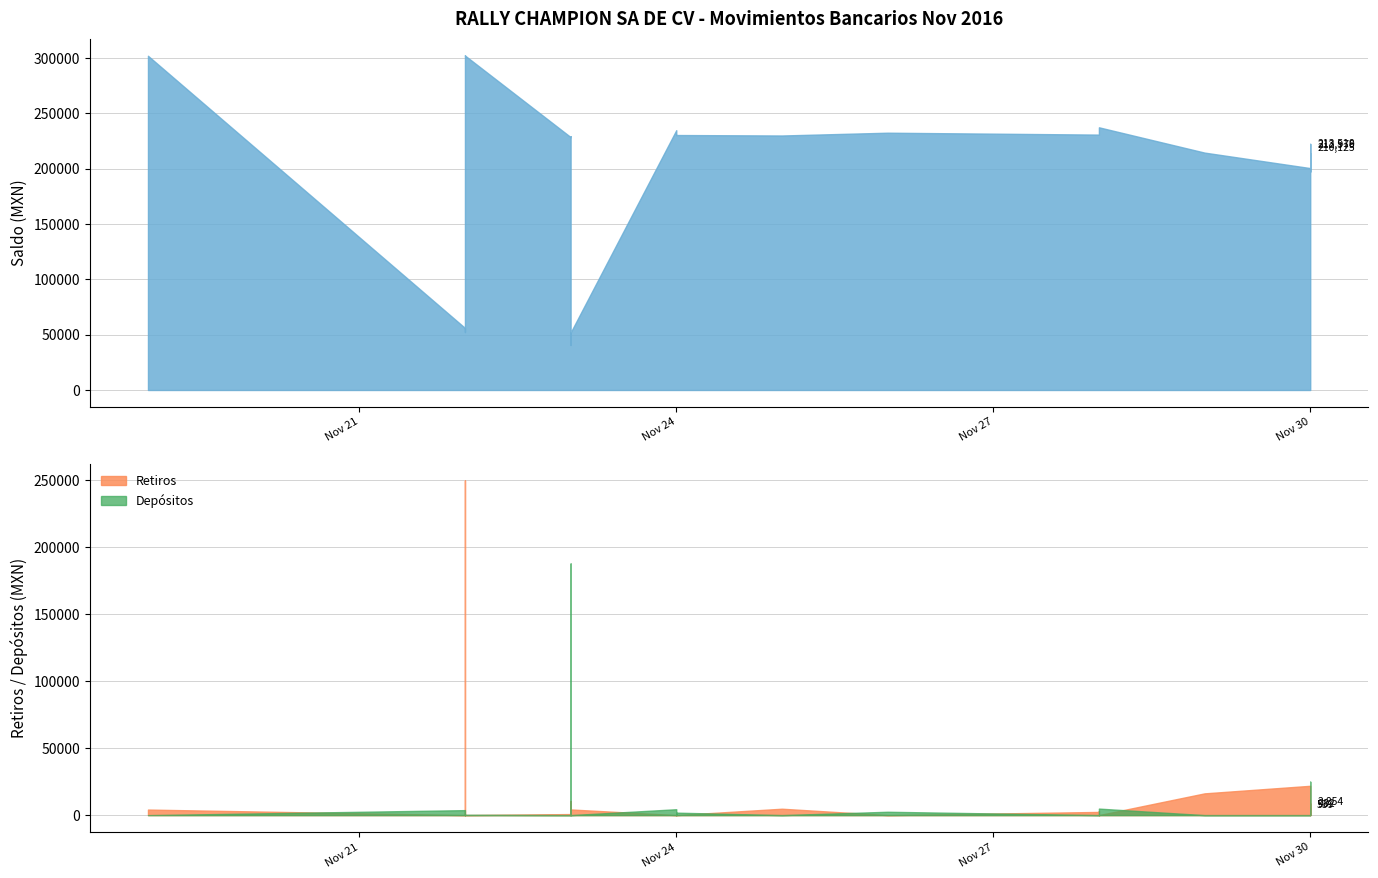

Does the chart have visible grid lines?

Yes